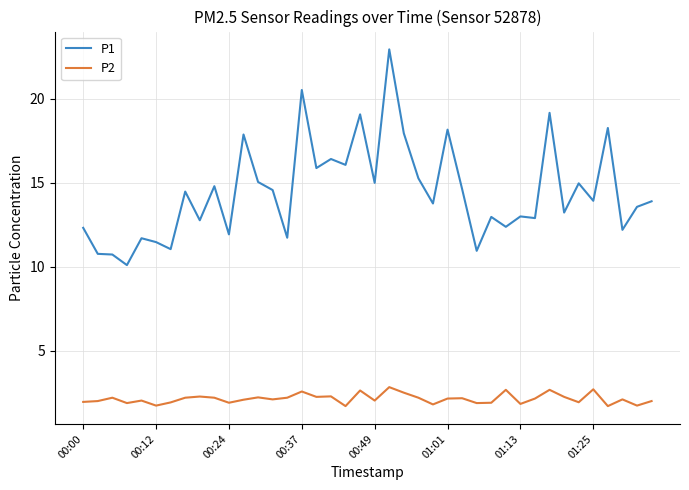

Which series has the widest spread of values?

P1